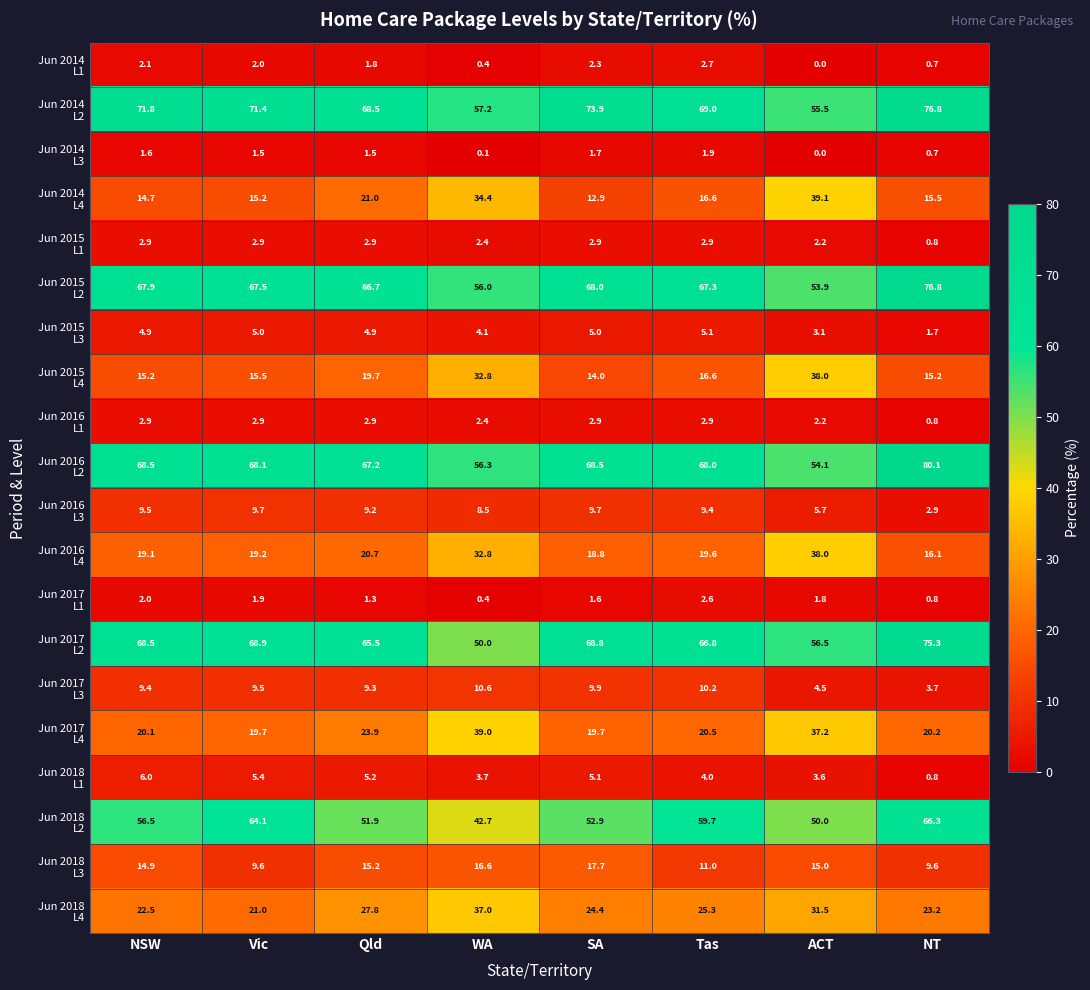

Which label corresponds to the largest value in the chart?

NT